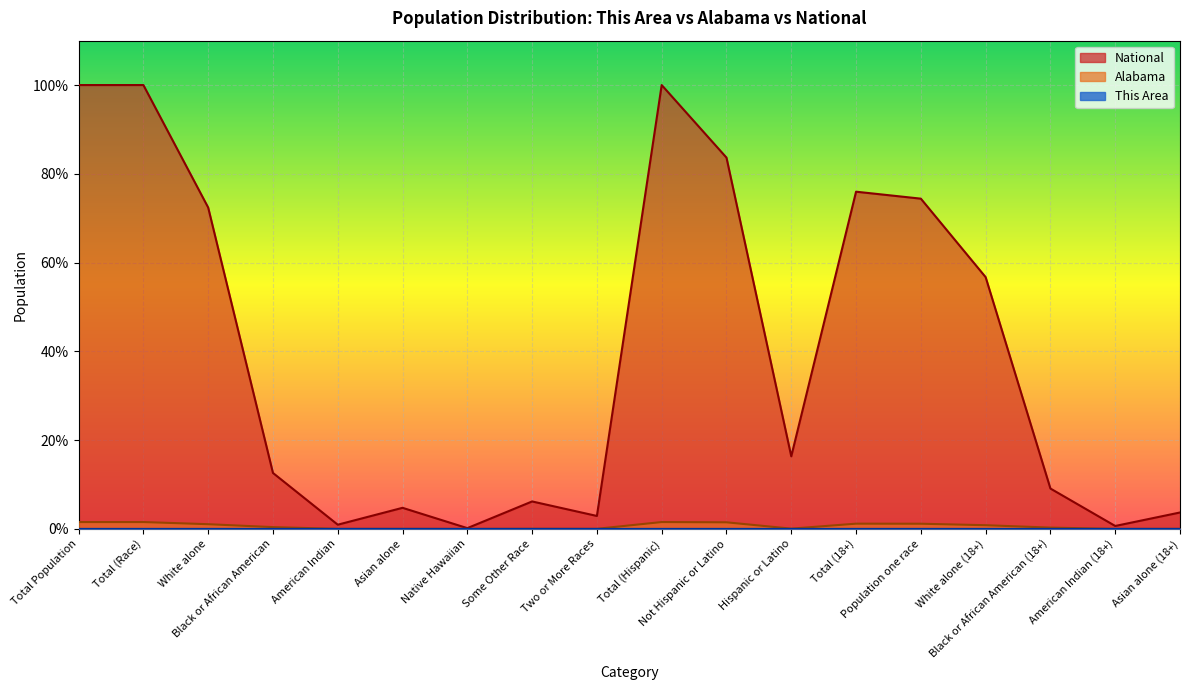

How many values in the National series exceed 16?

9